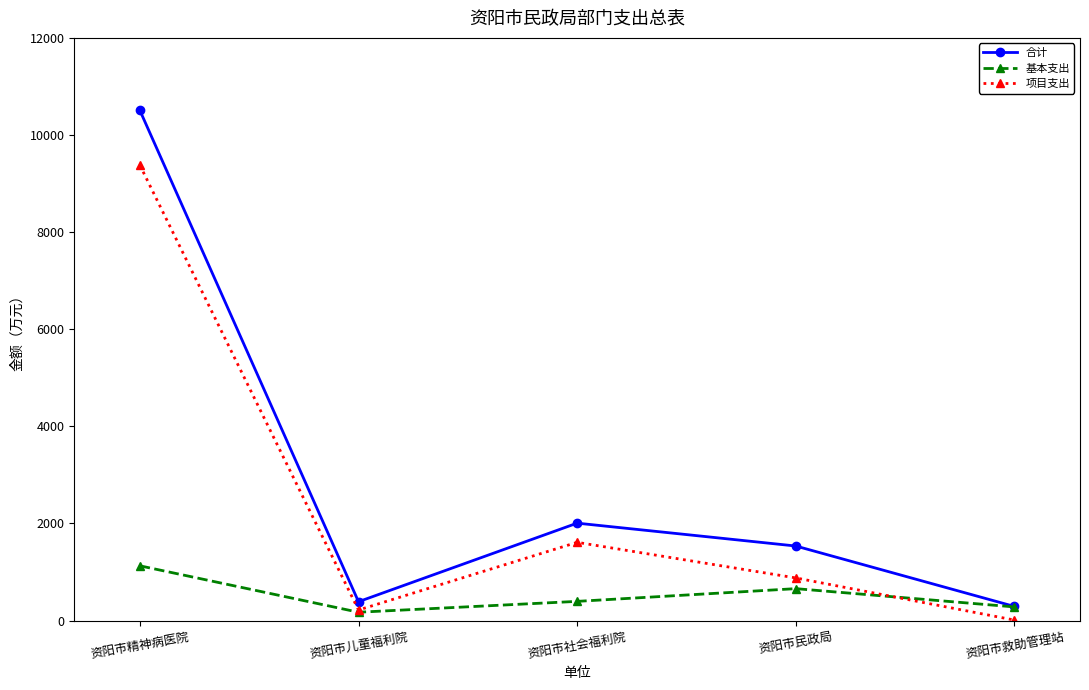

Which series has the widest spread of values?

合计